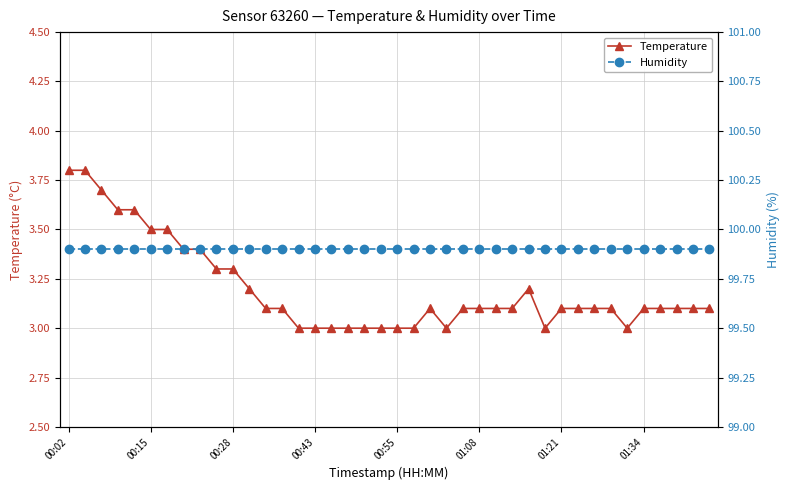

Is the value of Temperature at 25 greater than the value of Humidity at 00:15?

No